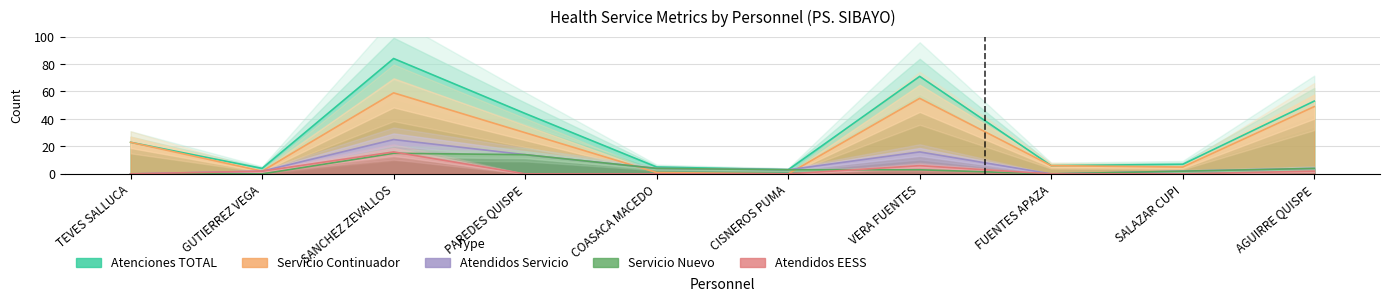

Reading right to left, extract all data points from this chart.

Atenciones_TOTAL: 53	7	6	71	3	5	44	84	4	23
Servicio_Continuador: 49	5	6	55	0	1	30	59	2	23
Atendidos_Servicio: 4	2	0	16	3	4	14	25	2	0
Servicio_Nuevo: 4	2	0	3	3	4	14	15	0	0
Atendidos_EESS: 2	0	0	6	0	0	0	16	2	0